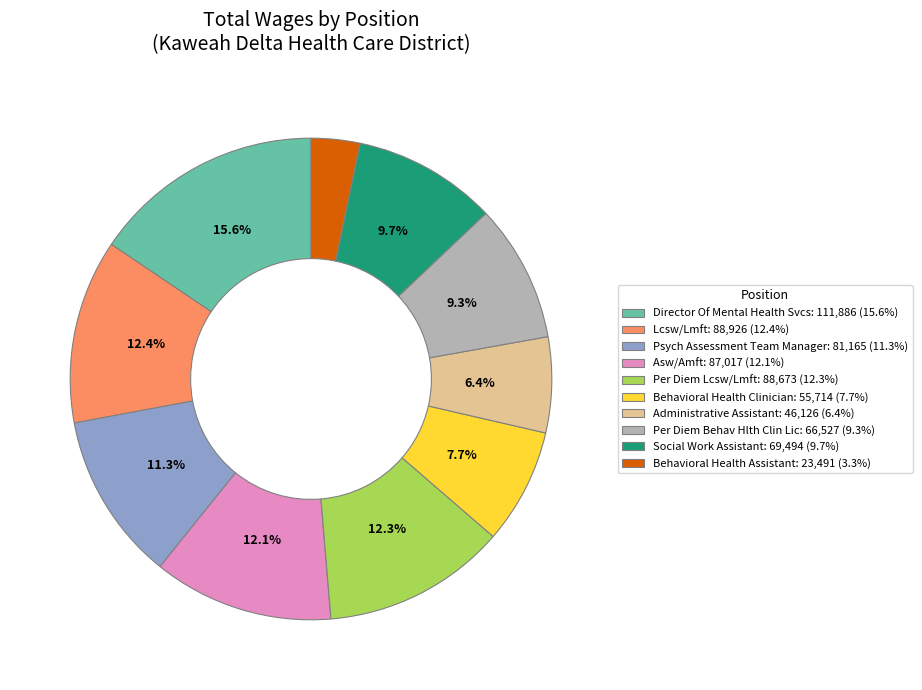

To the nearest percent, what is the average slice percentage?

10%